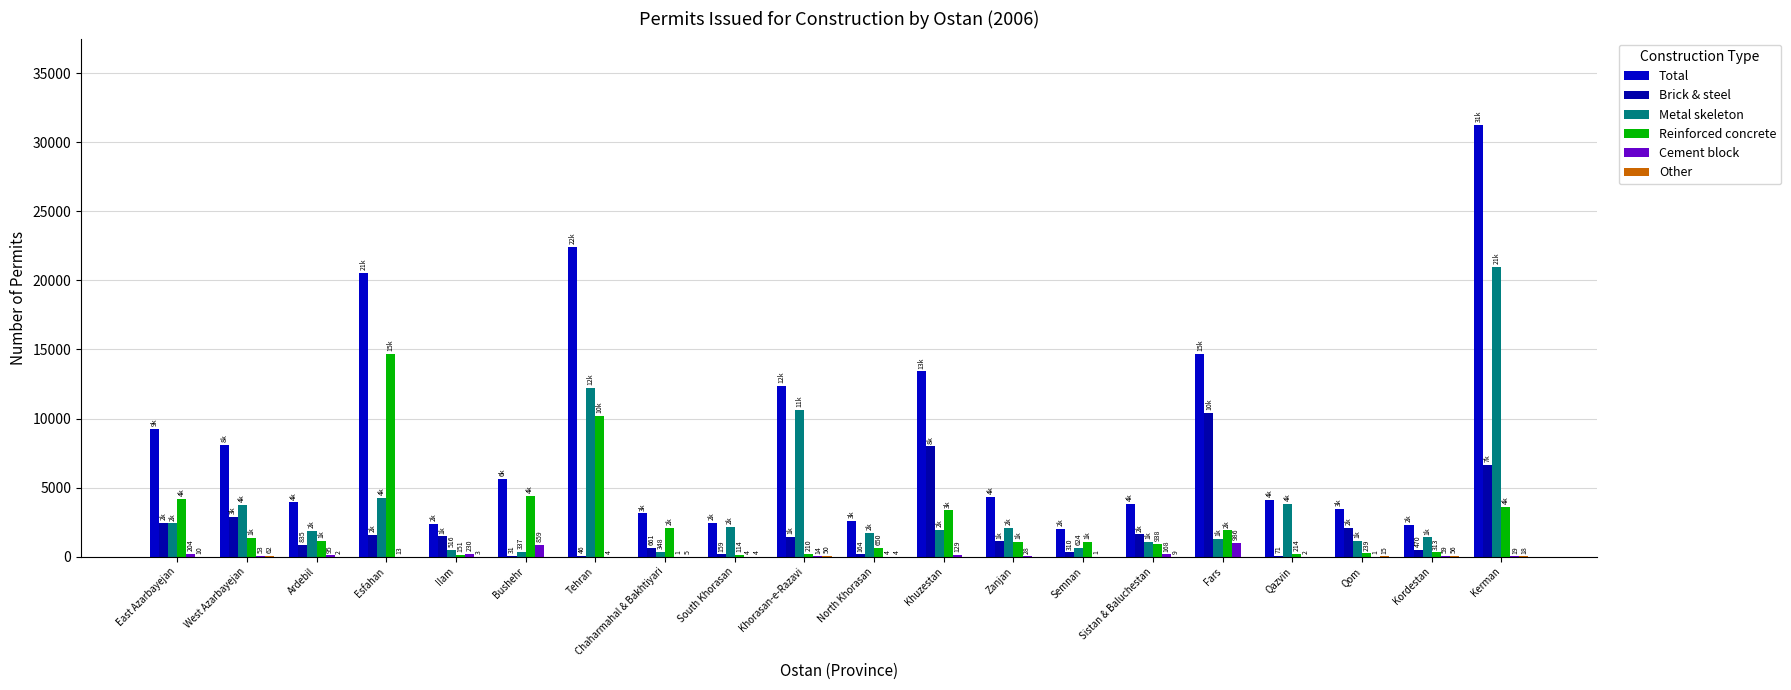

What is the approximate value of Total at Esfahan?

20523